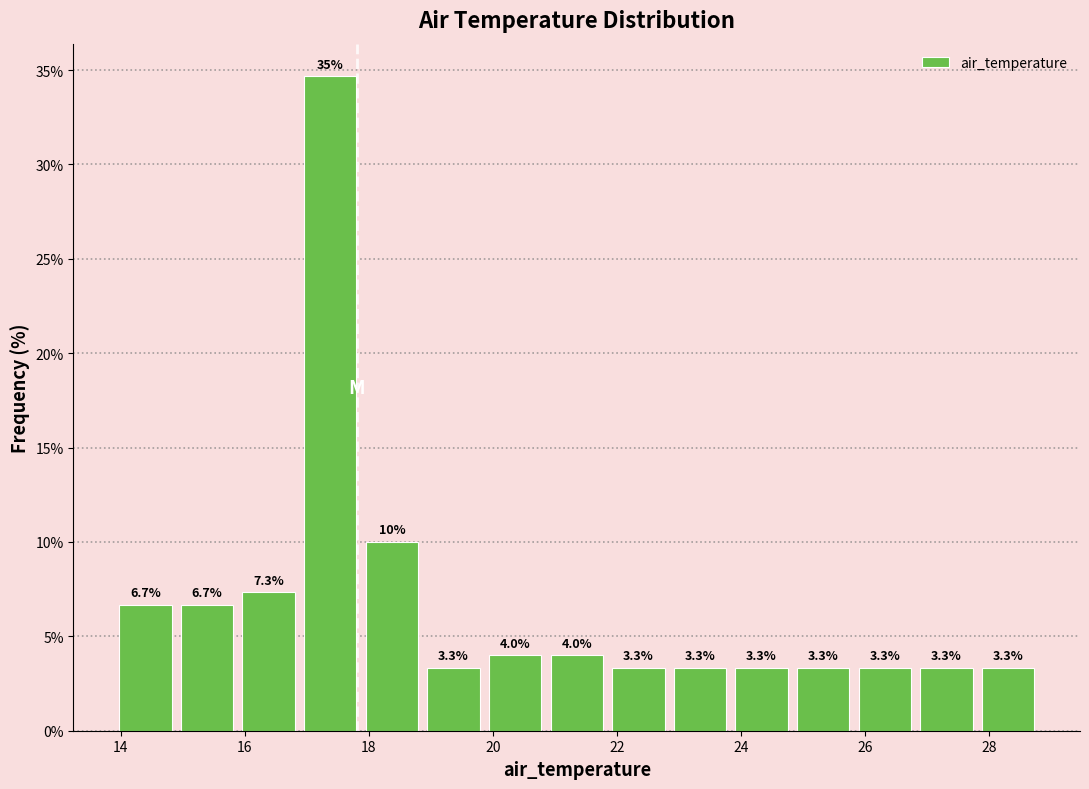

Which range on the x-axis has the tallest bar?

16.8 to 17.8